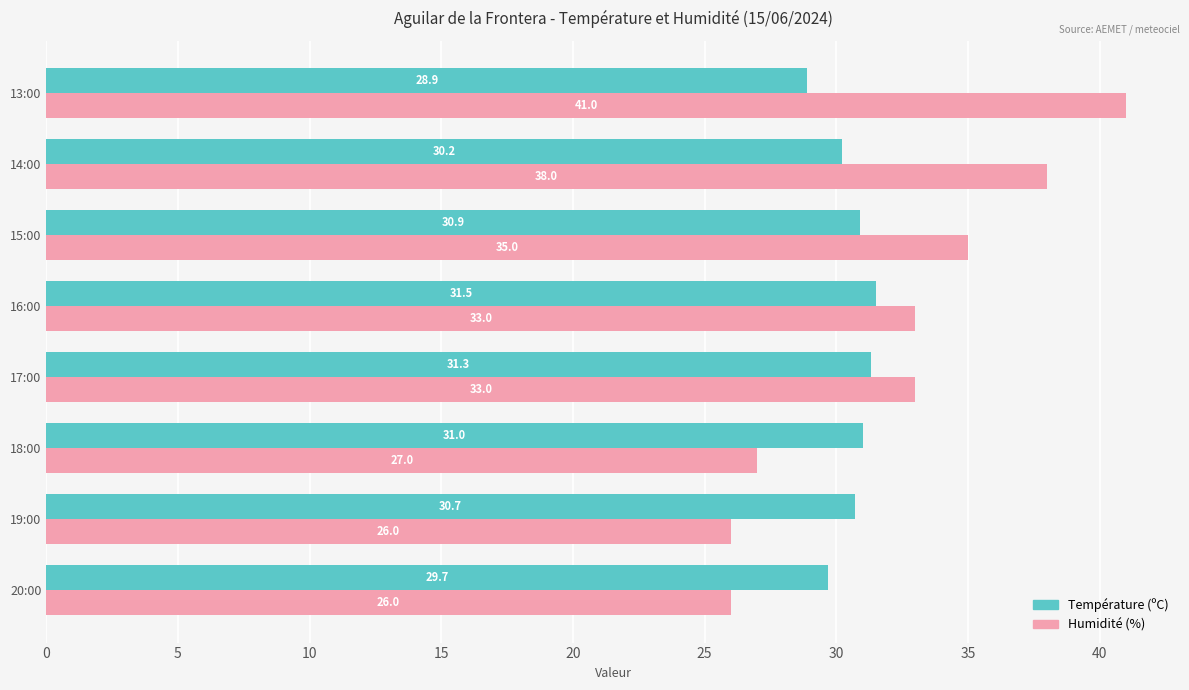

What is the difference between the maximum and minimum values in the Température (ºC) series?

2.6